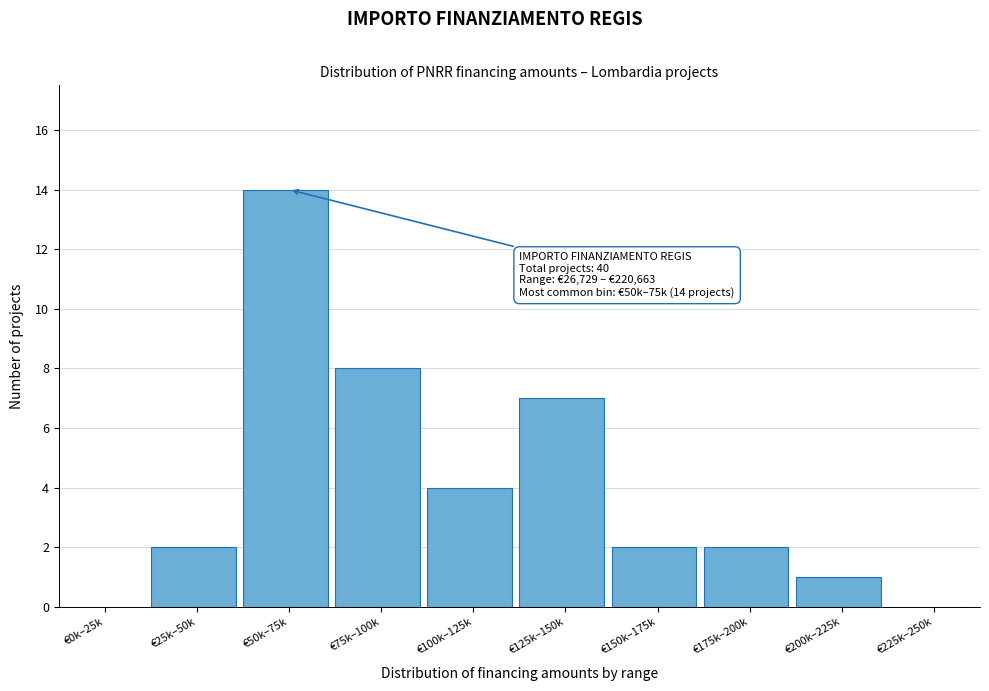

Reading right to left, extract all data points from this chart.

€225k–250k=0	€200k–225k=1	€175k–200k=2	€150k–175k=2	€125k–150k=7	€100k–125k=4	€75k–100k=8	€50k–75k=14	€25k–50k=2	€0k–25k=0